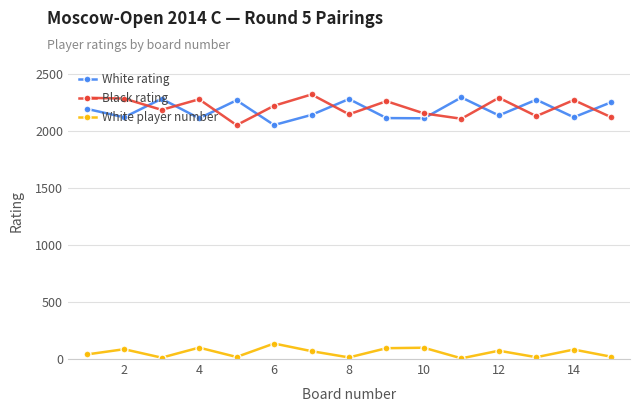

What is the average value of the White player number series?

58